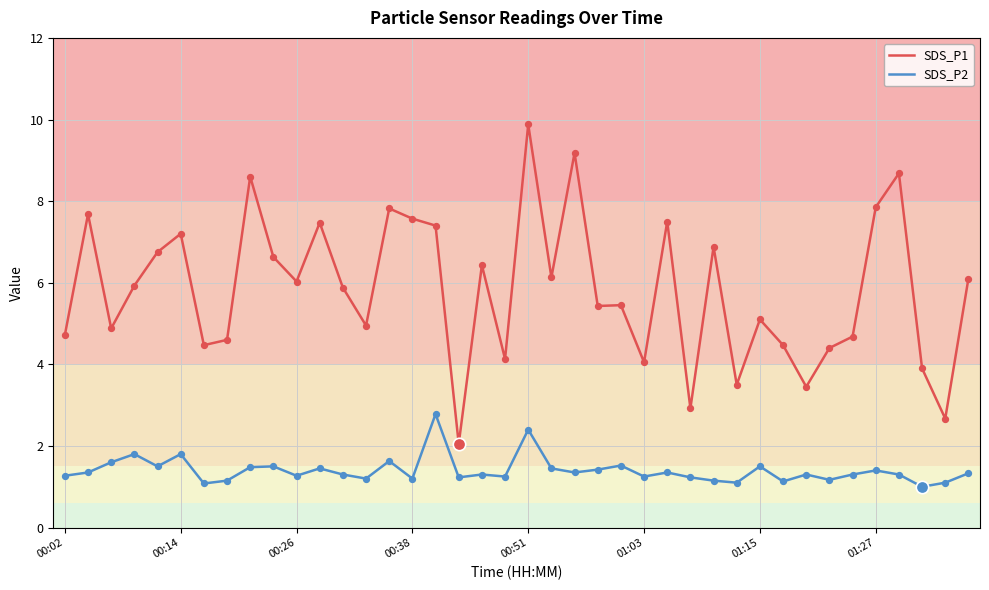

Which series has the largest total across all categories?

SDS_P1